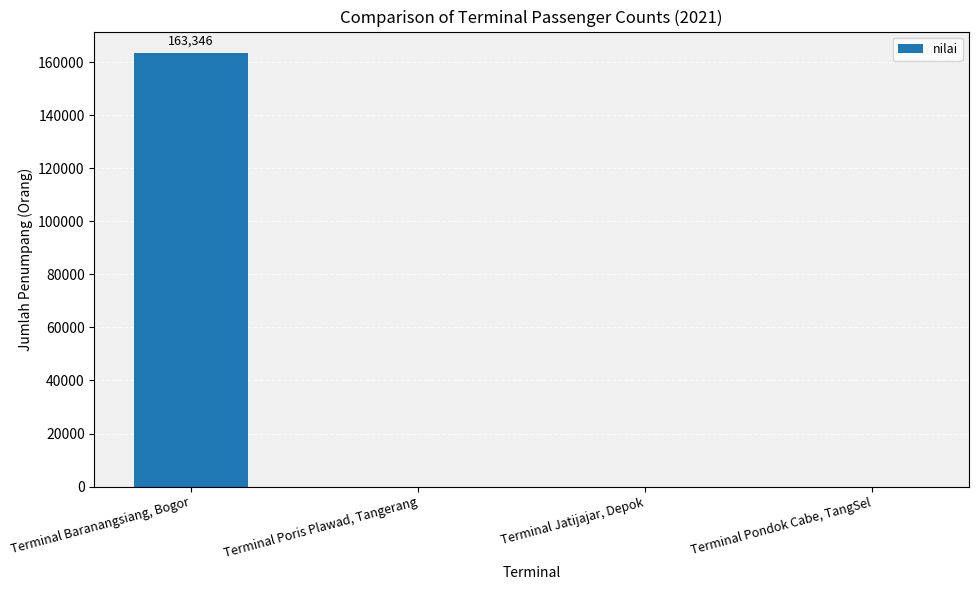

What is the sum of the values at Terminal Baranangsiang, Bogor and Terminal Jatijajar, Depok?

163346